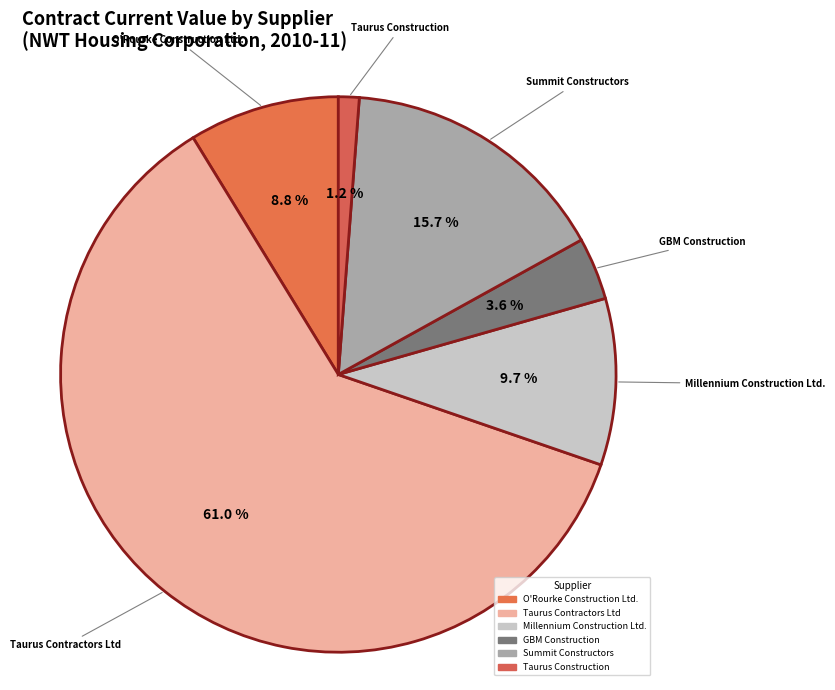

How many slices are in this pie chart?

6